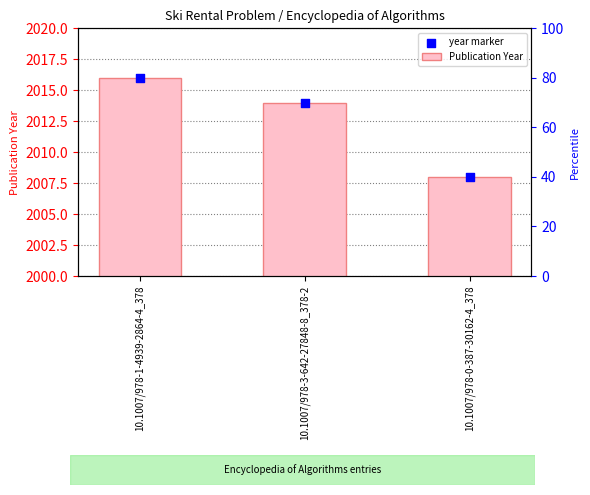

Which series contains the highest Y value?

Publication Year